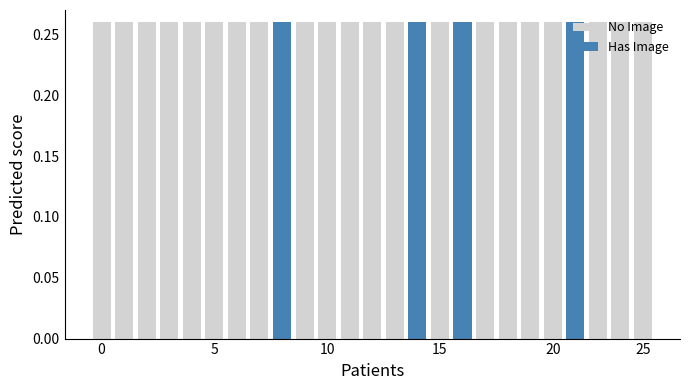

The Has Image series shows -0.1 at 13. True or false?

False